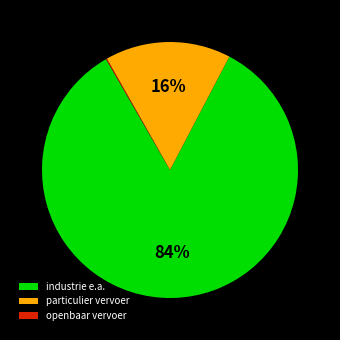

Is the sum of particulier vervoer and industrie e.a. greater than half?

Yes